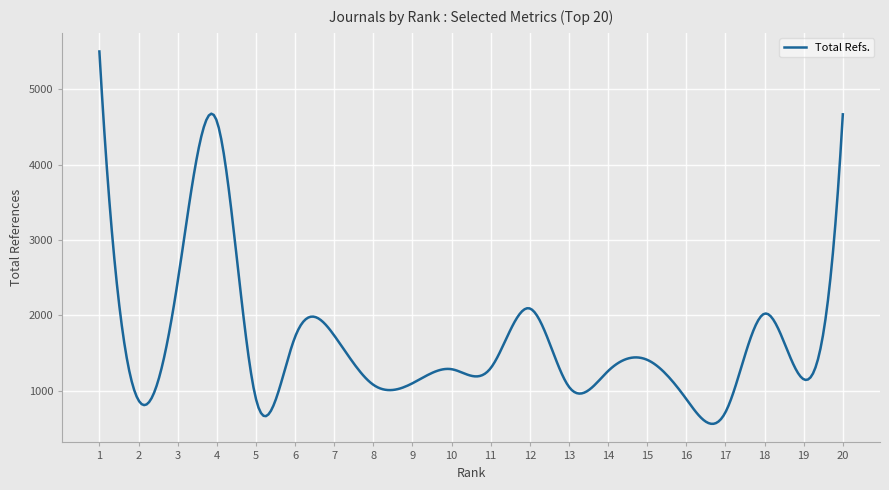

What is the difference between the maximum and minimum values?

4934.8